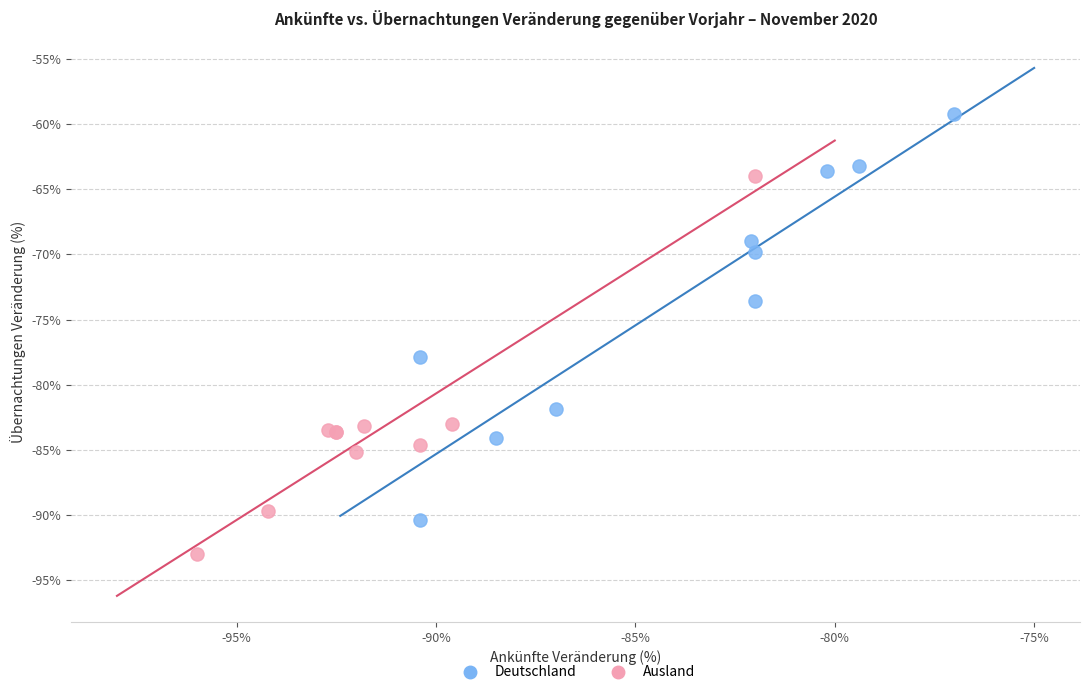

Which series has the widest spread of Y values?

Deutschland